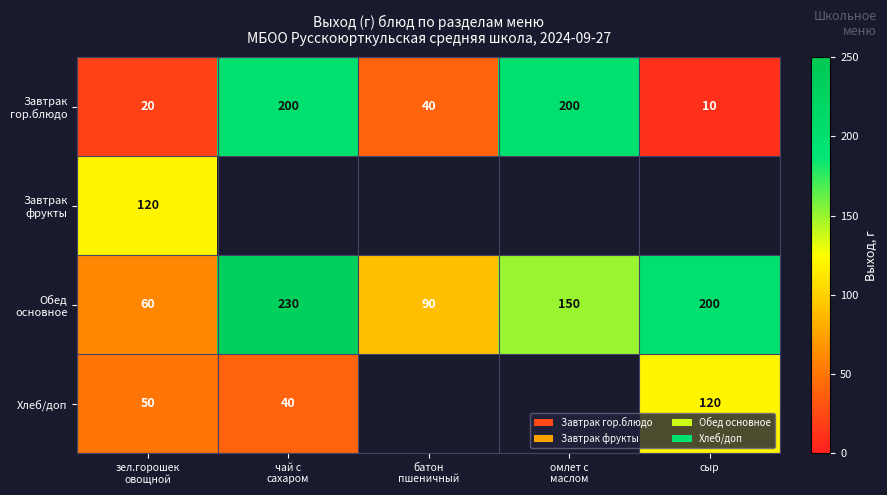

At how many categories does at least one series exceed 18?

5